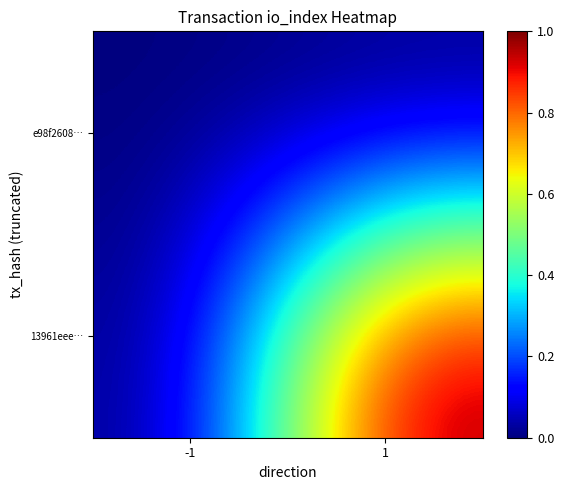

At how many categories does at least one series exceed 0?

1